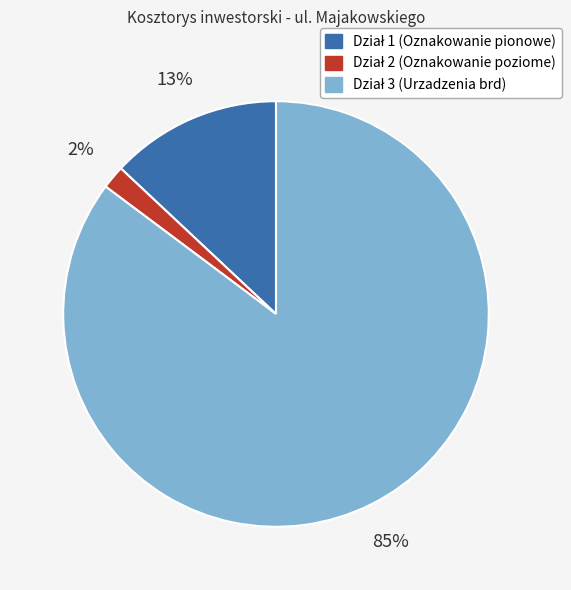

To the nearest percent, what is the average slice percentage?

33%